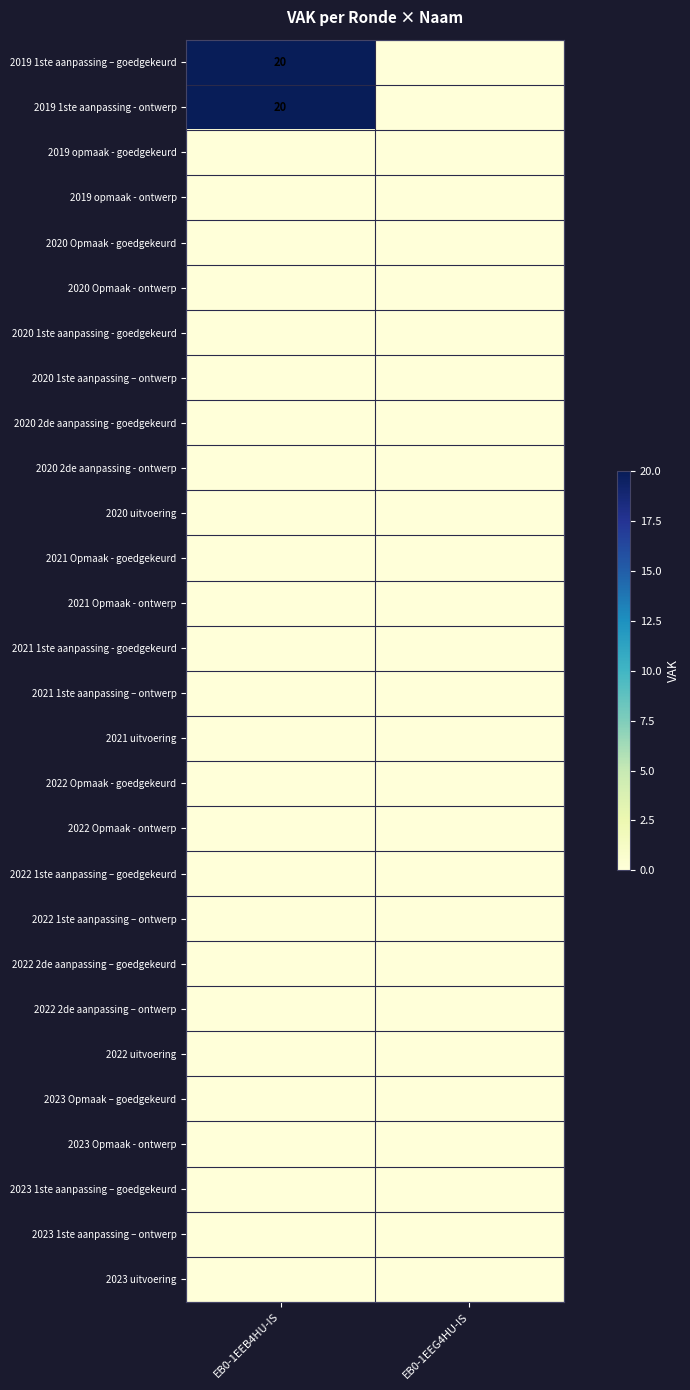

At which label does 2023 Opmaak – goedgekeurd reach its minimum?

EB0-1EEB4HU-IS